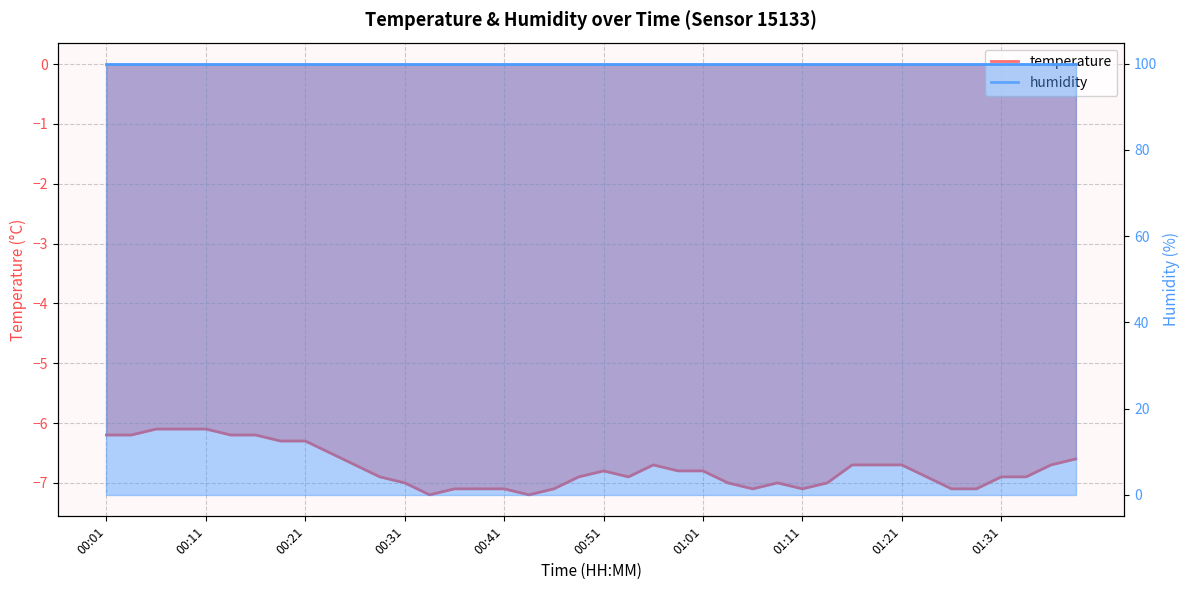

Where is the first local maximum?

00:51